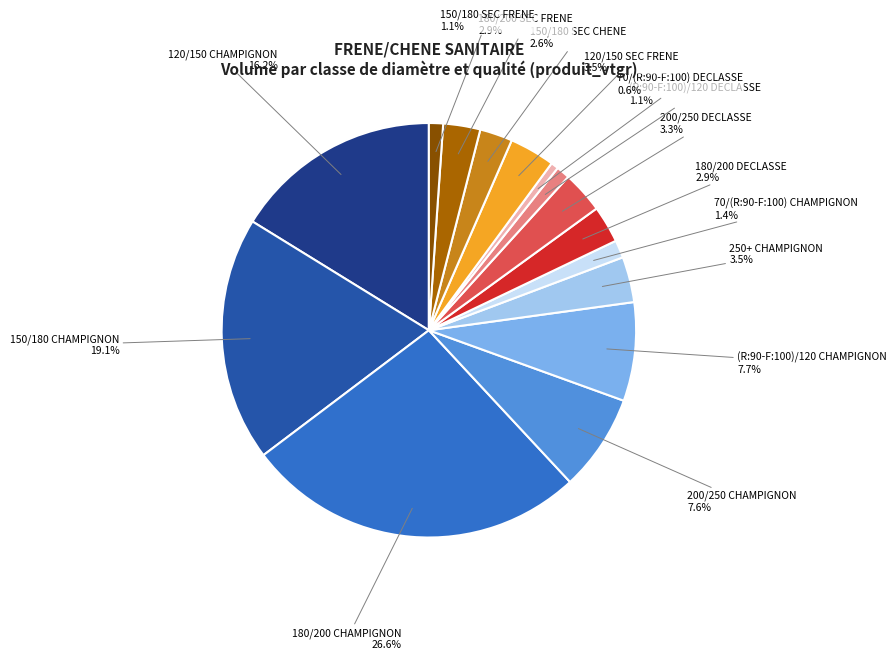

Does 70/(R:90-F:100) CHAMPIGNON represent more than half of the total?

No